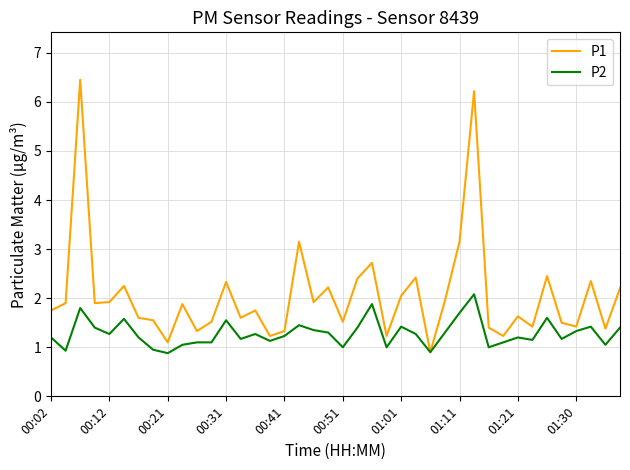

What are all the series names shown in the legend?

P1, P2